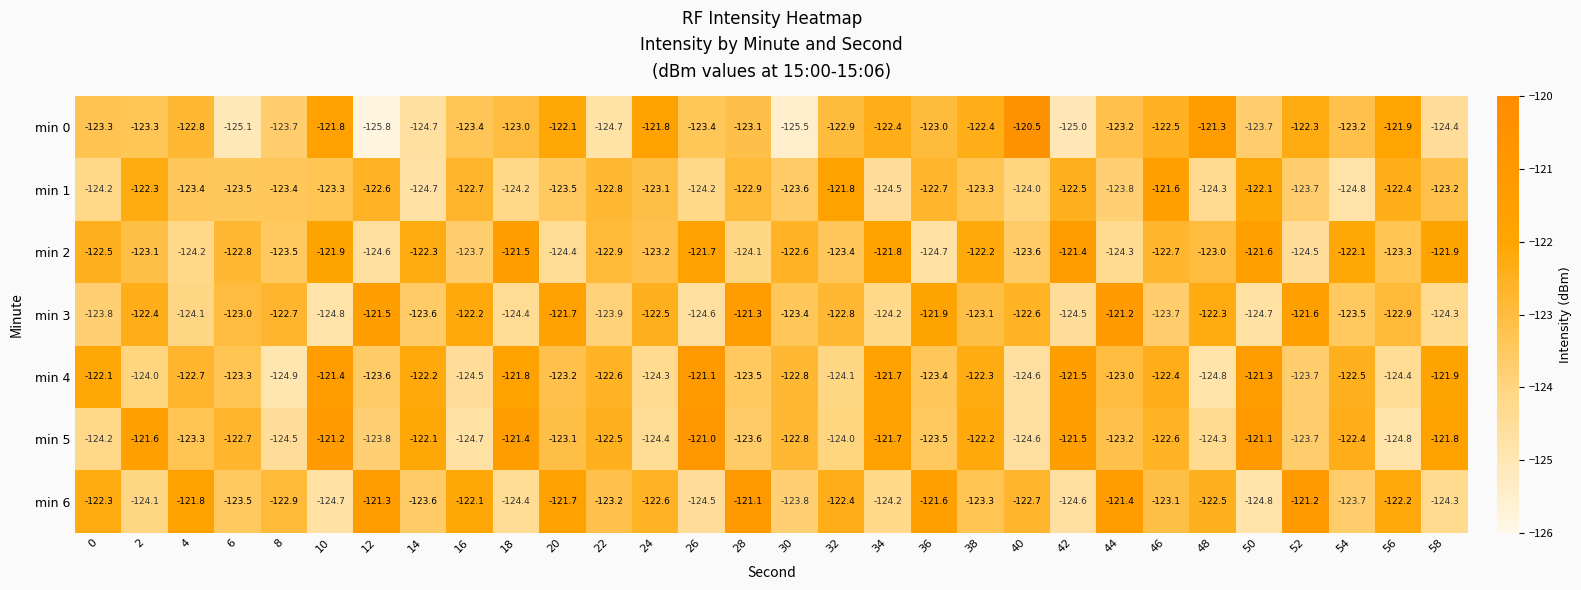

What is the approximate value of min 3 at 46?

-123.7